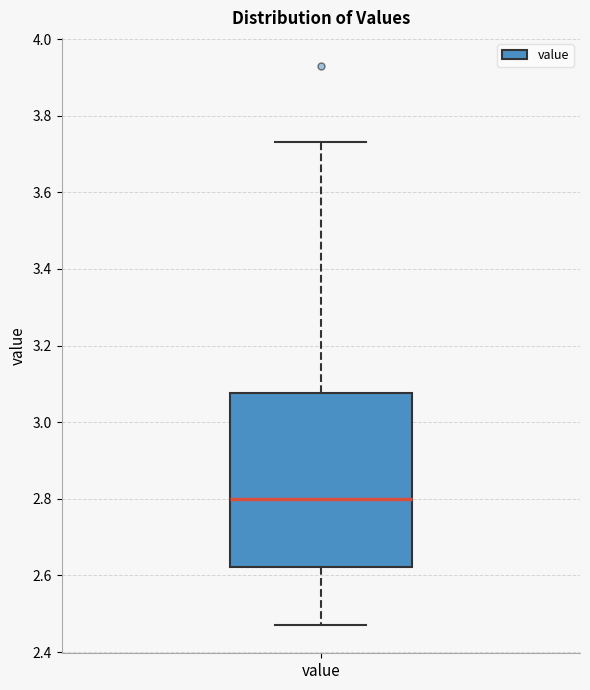

Read this box plot against the y-axis: the position of the median line, the range covered by the box, and the ends of both whiskers. The values are not printed on the chart, so give them approximately, as read against the axis.

median 2.80, box 2.62 to 3.08, whiskers 2.48 to 3.74